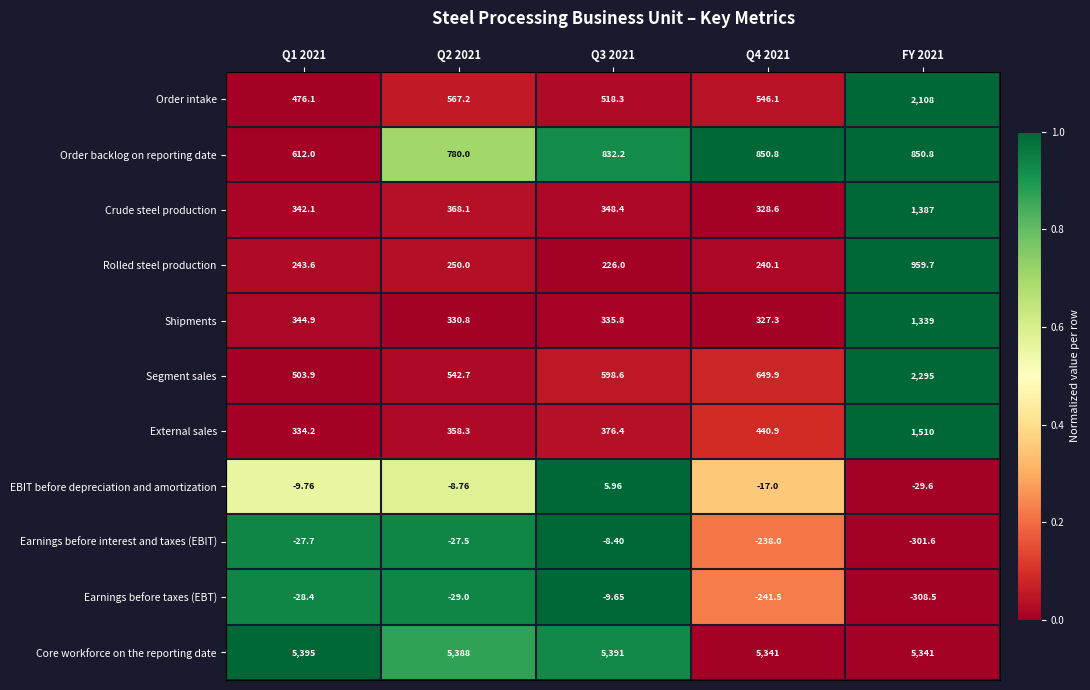

Which series has the largest range (max minus min)?

Segment sales